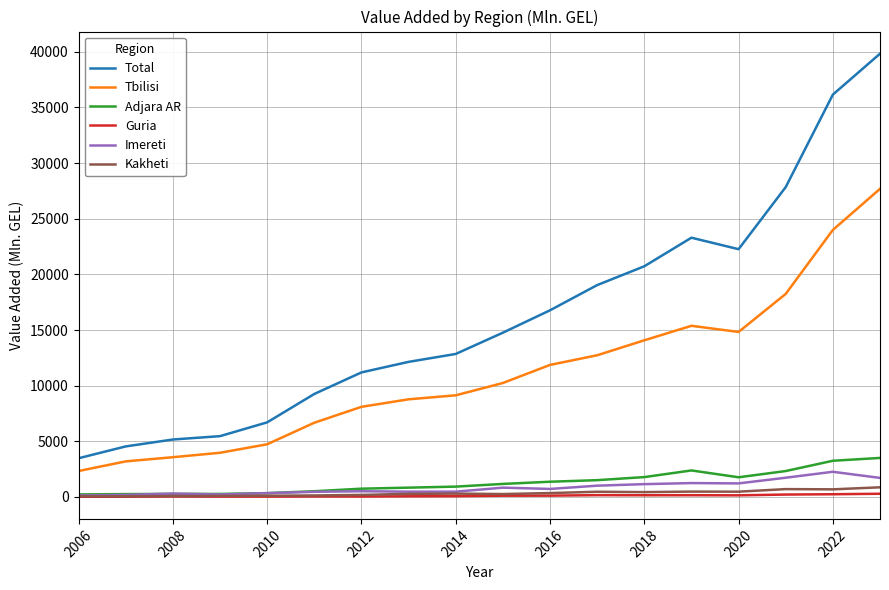

In Adjara AR, how many points are lower than both neighbors (excluding endpoints)?

2